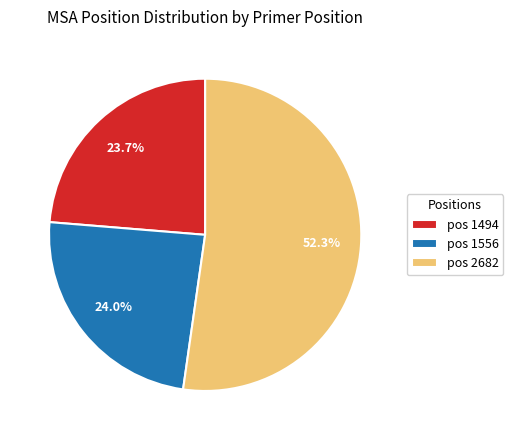

Count the number of slices in the pie.

3